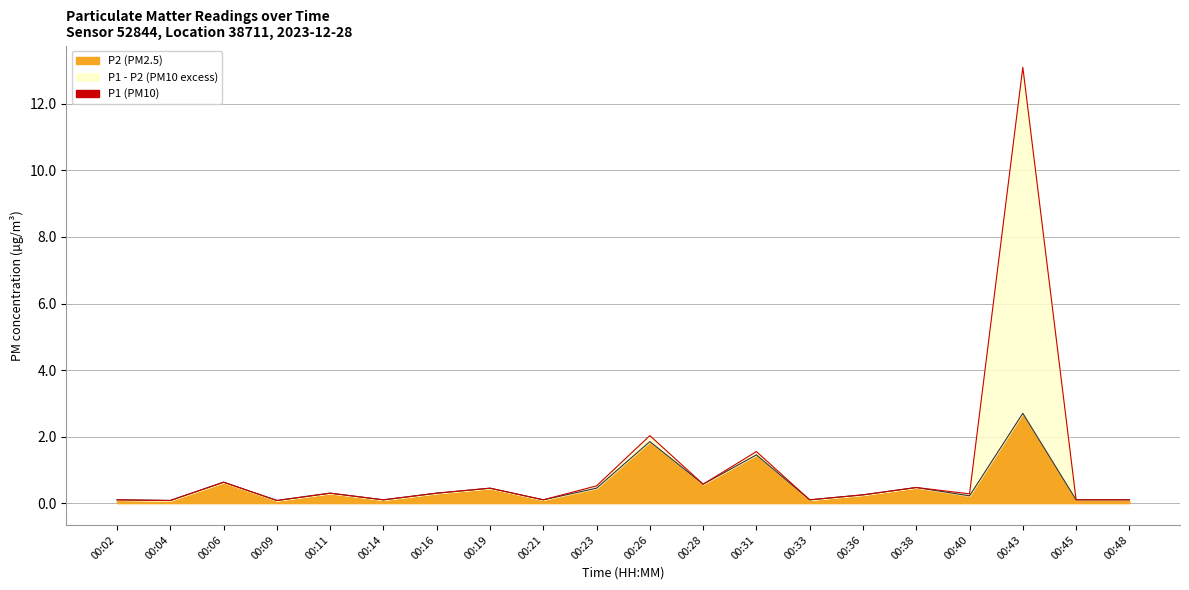

What value does the P1 series have at 00:09?

0.1